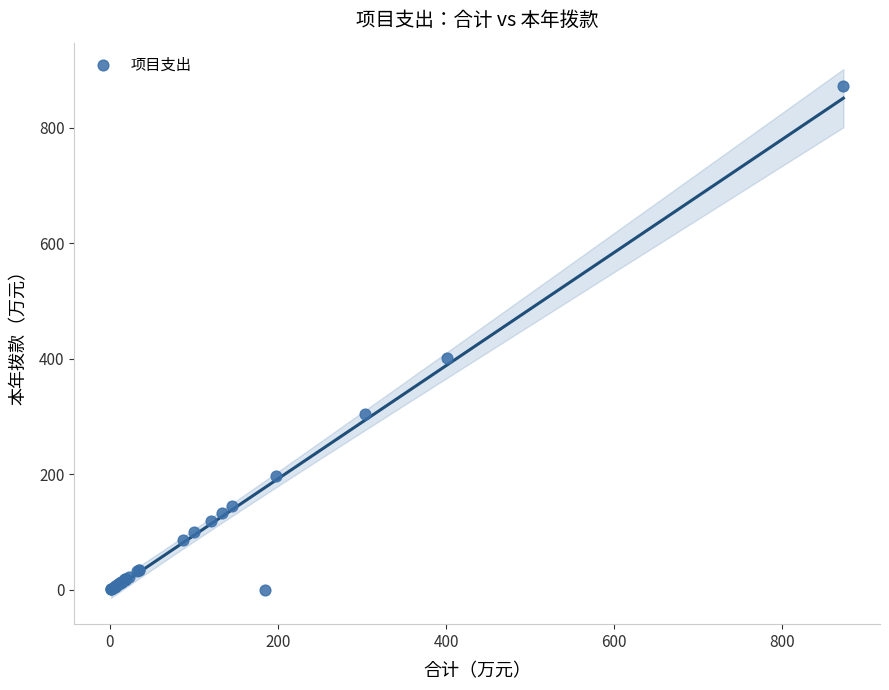

What Y value in the scatter plot is closest to 436?

400.8